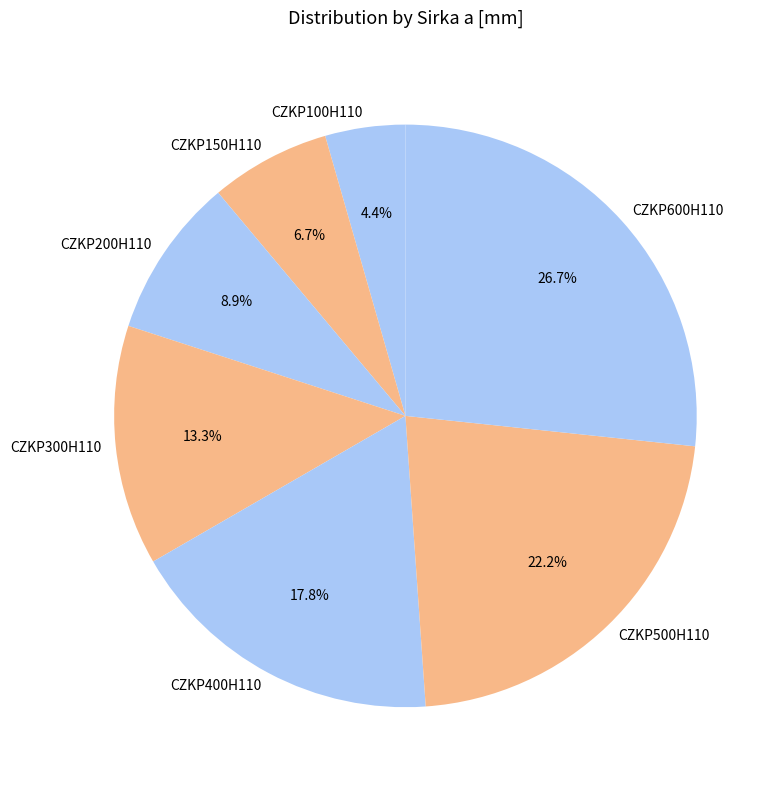

Which has a higher value, CZKP200H110 or CZKP100H110?

CZKP200H110